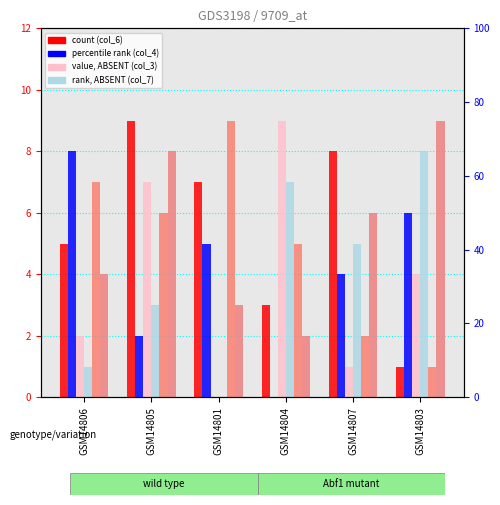

What is the maximum value shown in the chart?

9